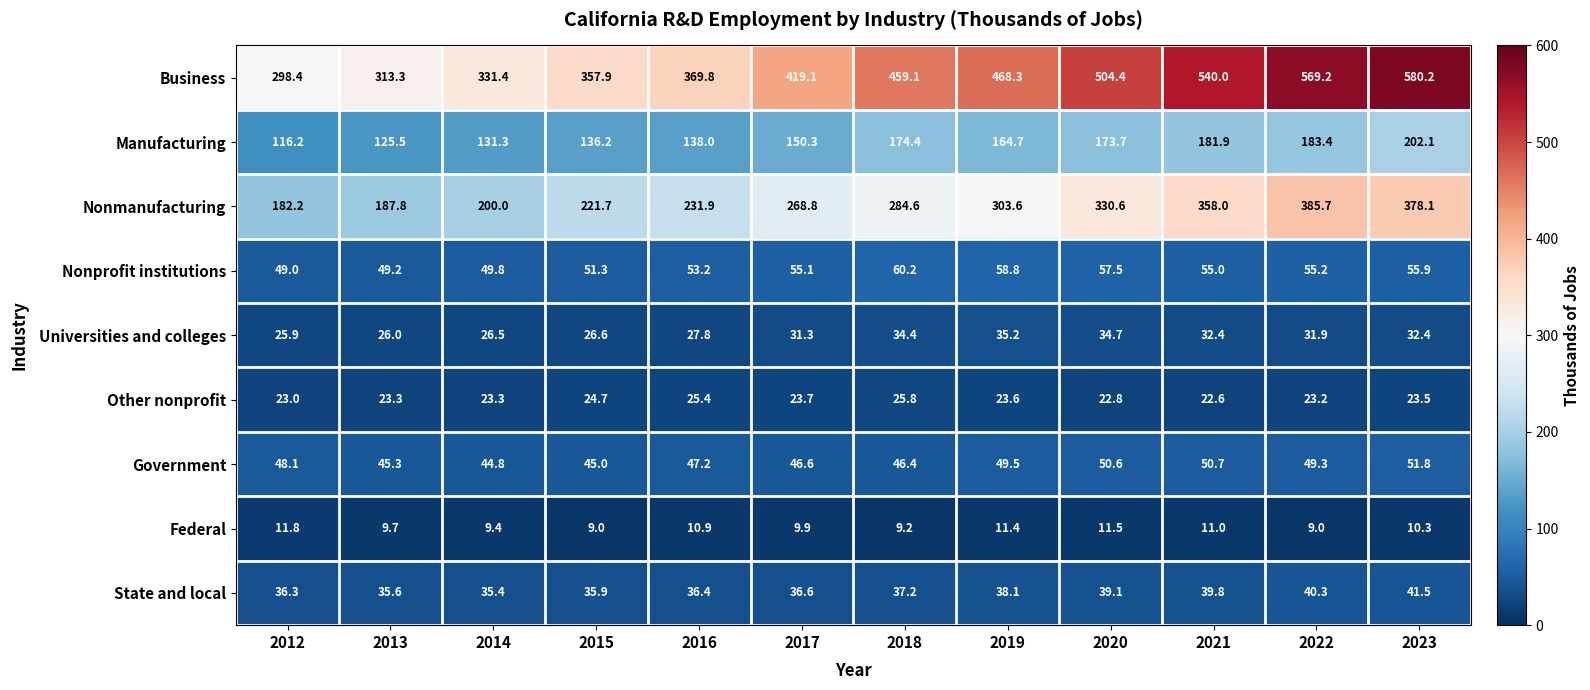

What is the sum of all Government values?

575.3